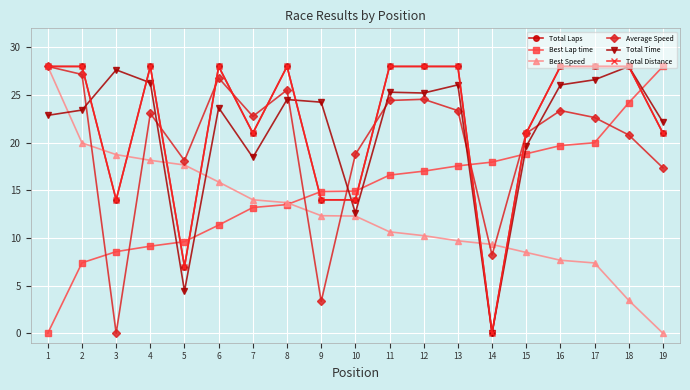

Reading right to left, list all the values displayed in this chart.

Total Laps: 19=21.0	18=28.0	17=28.0	16=28.0	15=21.0	14=0.0	13=28.0	12=28.0	11=28.0	10=14.0	9=14.0	8=28.0	7=21.0	6=28.0	5=7.0	4=28.0	3=14.0	2=28.0	1=28.0
Best Lap time: 19=28.0	18=24.2	17=20.0	16=19.7	15=18.8	14=18.0	13=17.6	12=17.0	11=16.6	10=14.9	9=14.9	8=13.5	7=13.2	6=11.3	5=9.6	4=9.1	3=8.6	2=7.4	1=0.0
Best Speed: 19=0.0	18=3.4	17=7.4	16=7.7	15=8.5	14=9.3	13=9.7	12=10.2	11=10.6	10=12.3	9=12.3	8=13.7	7=14.0	6=15.9	5=17.7	4=18.1	3=18.7	2=20.0	1=28.0
Average Speed: 19=17.4	18=20.8	17=22.6	16=23.4	15=21.0	14=8.2	13=23.4	12=24.6	11=24.4	10=18.8	9=3.3	8=25.5	7=22.8	6=26.8	5=18.1	4=23.1	3=0.0	2=27.2	1=28.0
Total Time: 19=22.2	18=28.0	17=26.6	16=26.1	15=19.6	14=0.0	13=26.1	12=25.2	11=25.3	10=12.6	9=24.2	8=24.5	7=18.4	6=23.7	5=4.4	4=26.3	3=27.6	2=23.4	1=22.9
Total Distance: 19=21.0	18=28.0	17=28.0	16=28.0	15=21.0	14=0.0	13=28.0	12=28.0	11=28.0	10=14.0	9=14.0	8=28.0	7=21.0	6=28.0	5=7.0	4=28.0	3=14.0	2=28.0	1=28.0